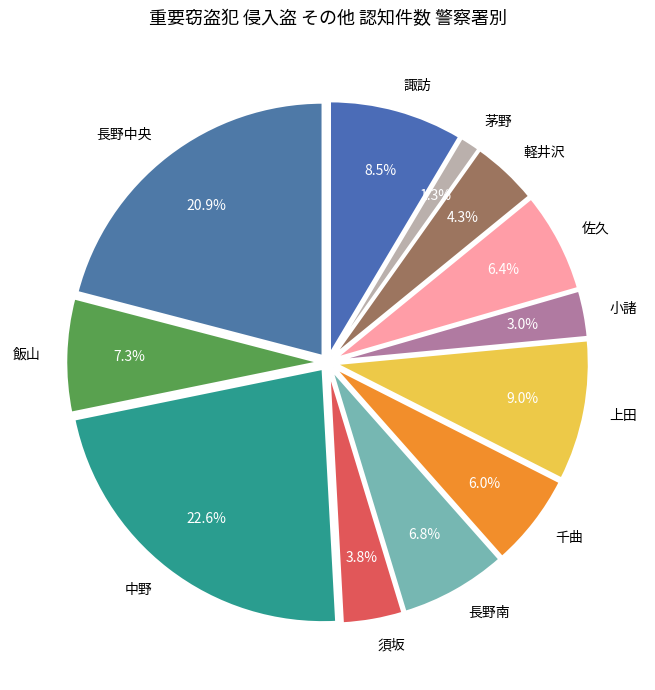

Count the number of slices in the pie.

12